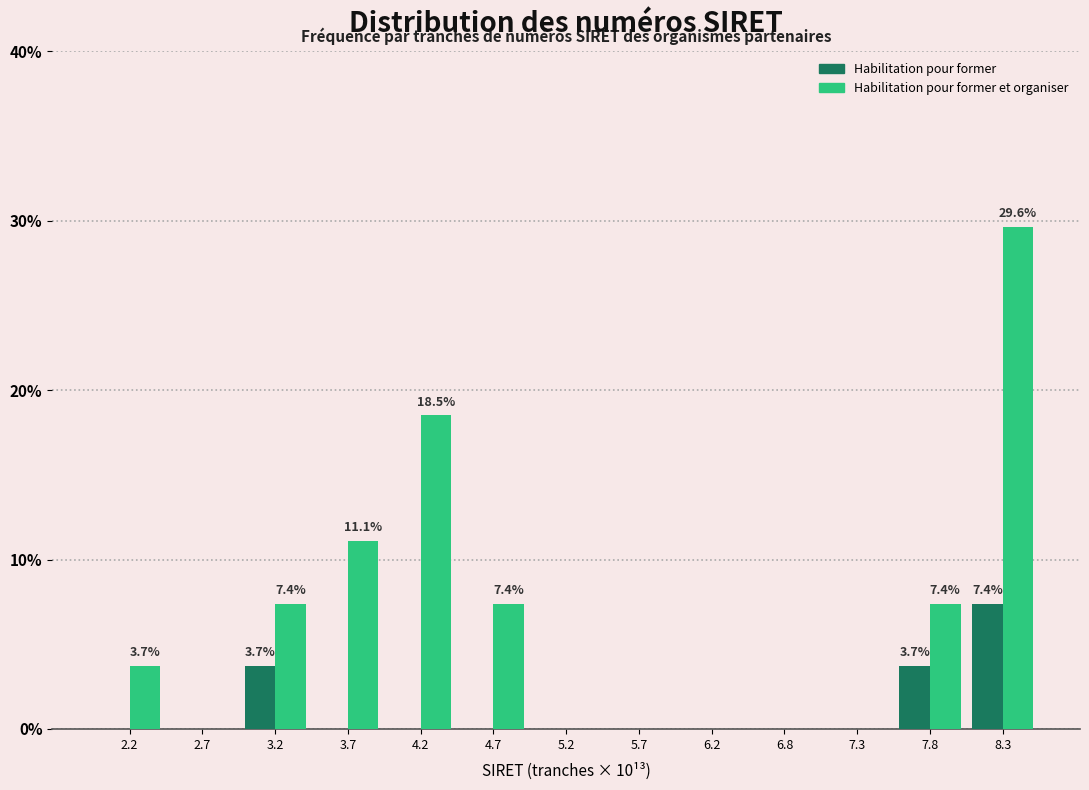

Reading left to right, transcribe all the data shown in this chart.

Habilitation pour former: 2.2=0.0	2.7=0.0	3.2=3.7	3.7=0.0	4.2=0.0	4.7=0.0	5.2=0.0	5.7=0.0	6.2=0.0	6.8=0.0	7.3=0.0	7.8=3.7	8.3=7.4
Habilitation pour former et organiser: 2.2=3.7	2.7=0.0	3.2=7.4	3.7=11.1	4.2=18.5	4.7=7.4	5.2=0.0	5.7=0.0	6.2=0.0	6.8=0.0	7.3=0.0	7.8=7.4	8.3=29.6